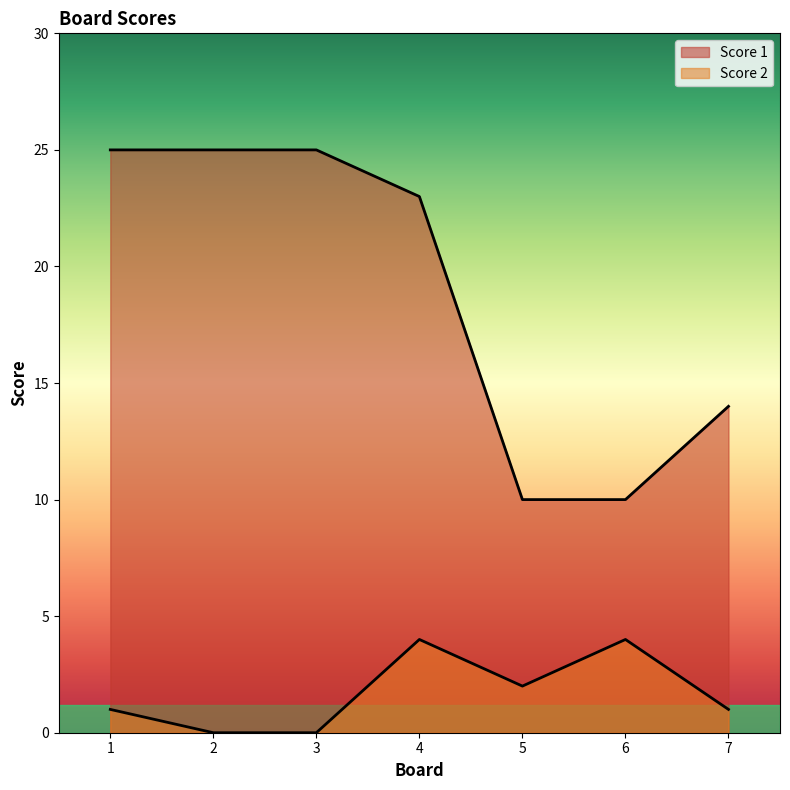

Between 3 and 5, which is larger?

3